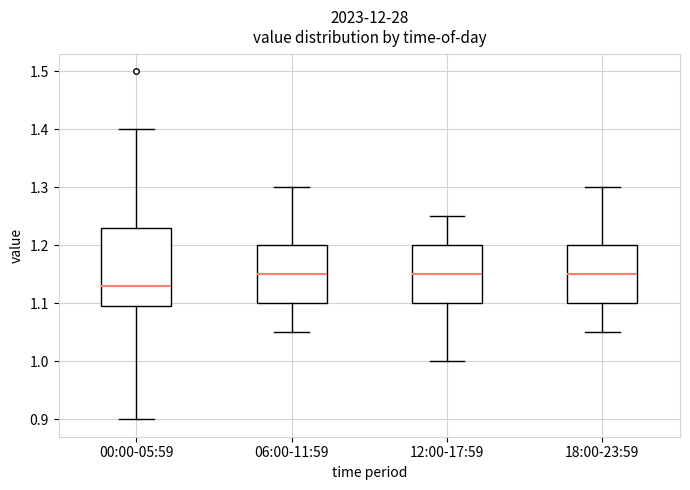

Reading left to right, transcribe this box plot: for each box, give where its median line is, the range the box spans, and where its two whiskers end, as read against the y-axis. The values are not printed on the chart, so give them approximately, as read against the axis.

00:00-05:59: median 1.13, box 1.10 to 1.23, whiskers 0.90 to 1.40
06:00-11:59: median 1.15, box 1.10 to 1.20, whiskers 1.05 to 1.30
12:00-17:59: median 1.15, box 1.10 to 1.20, whiskers 1.00 to 1.25
18:00-23:59: median 1.15, box 1.10 to 1.20, whiskers 1.05 to 1.30